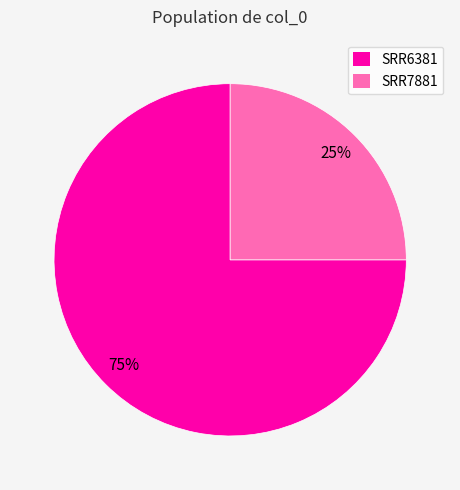

True or false: SRR6381 accounts for 75% of the total.

True